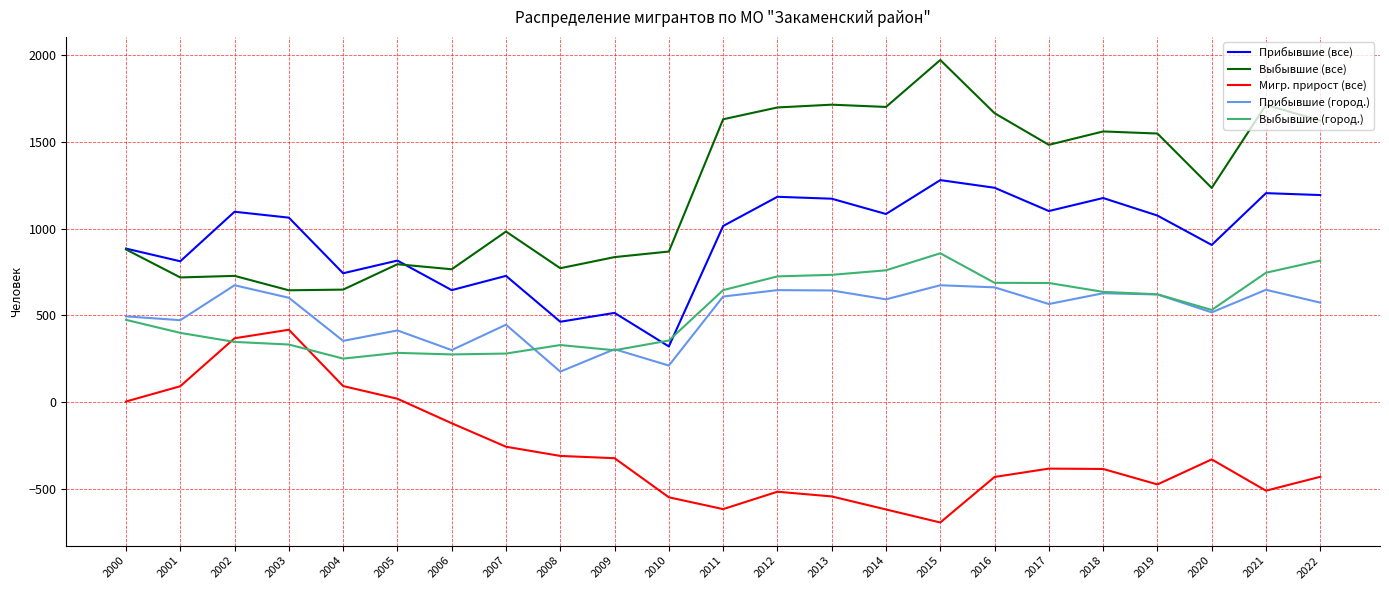

The value of Прибывшие (город.) at 2004 is 354. True or false?

True